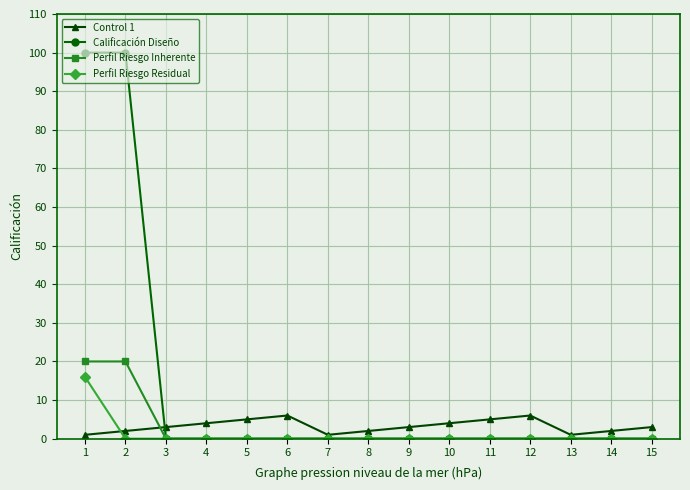

The Perfil Riesgo Inherente series shows 0 at 12. True or false?

True